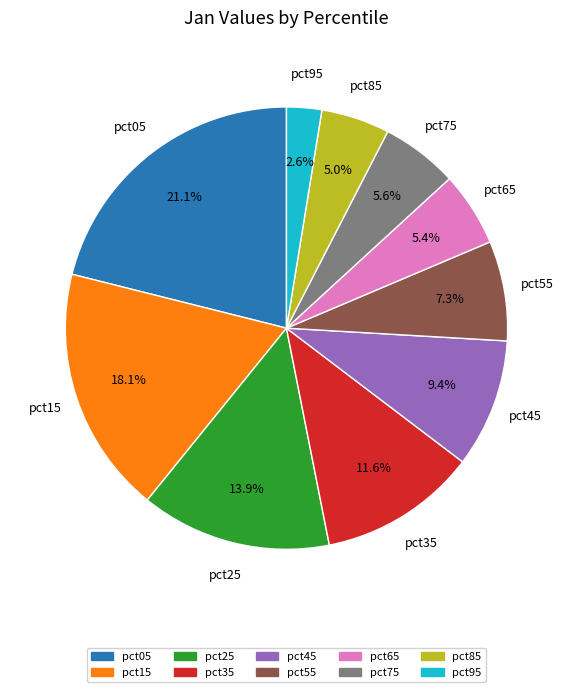

To the nearest percent, what portion does pct35 represent?

12%